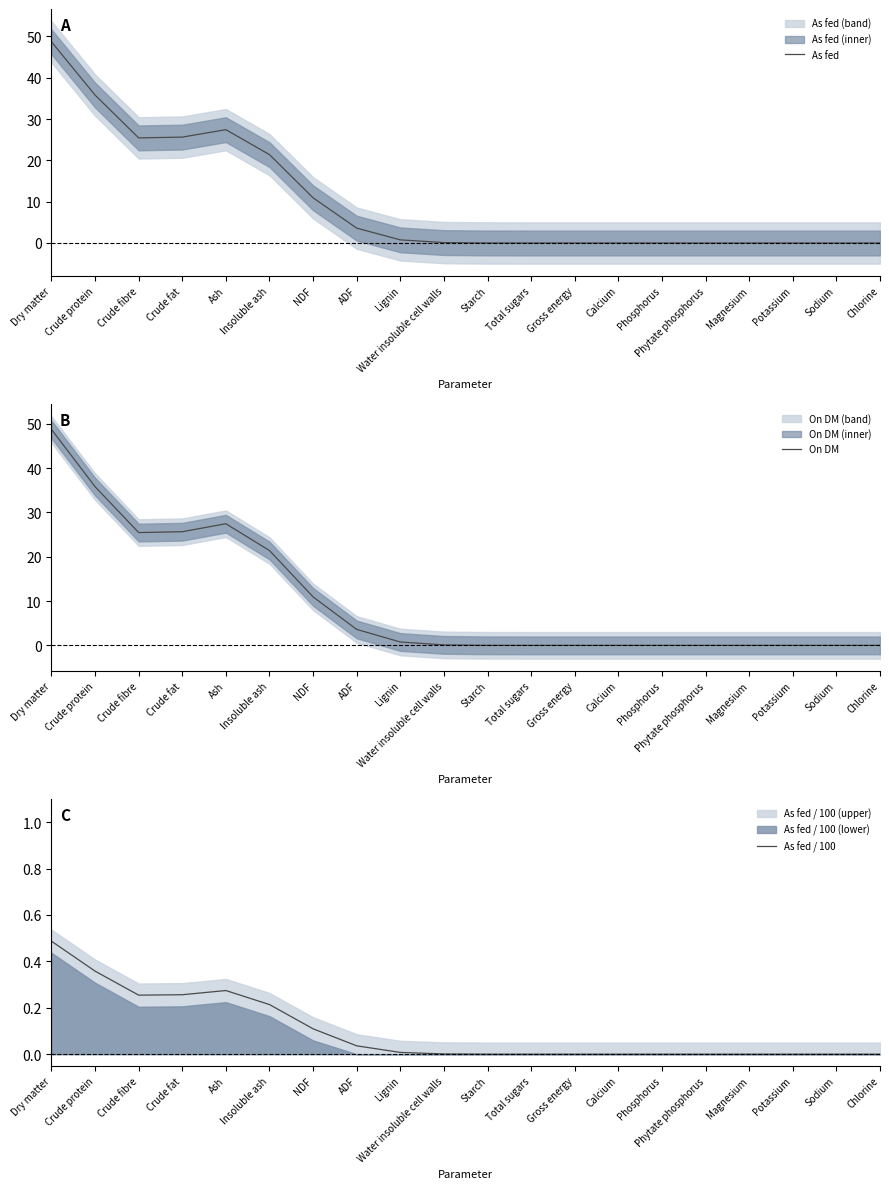

Does the chart have visible grid lines?

No